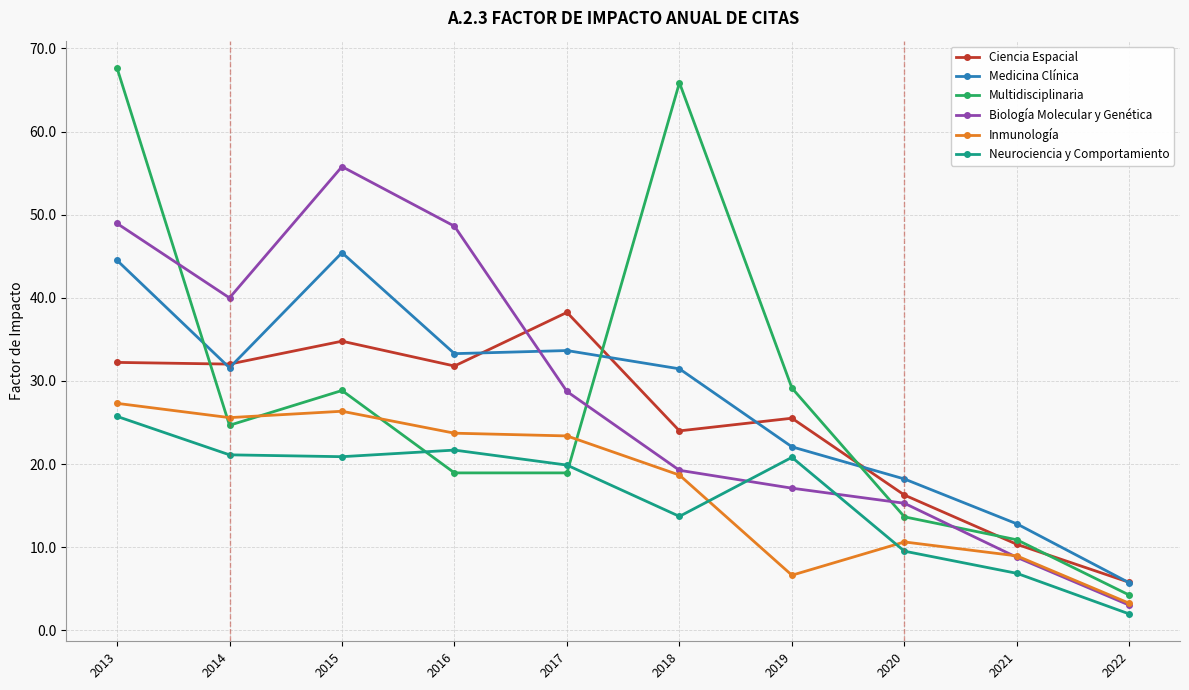

True or false: Ciencia Espacial has more than 1 points higher than both neighbors.

True